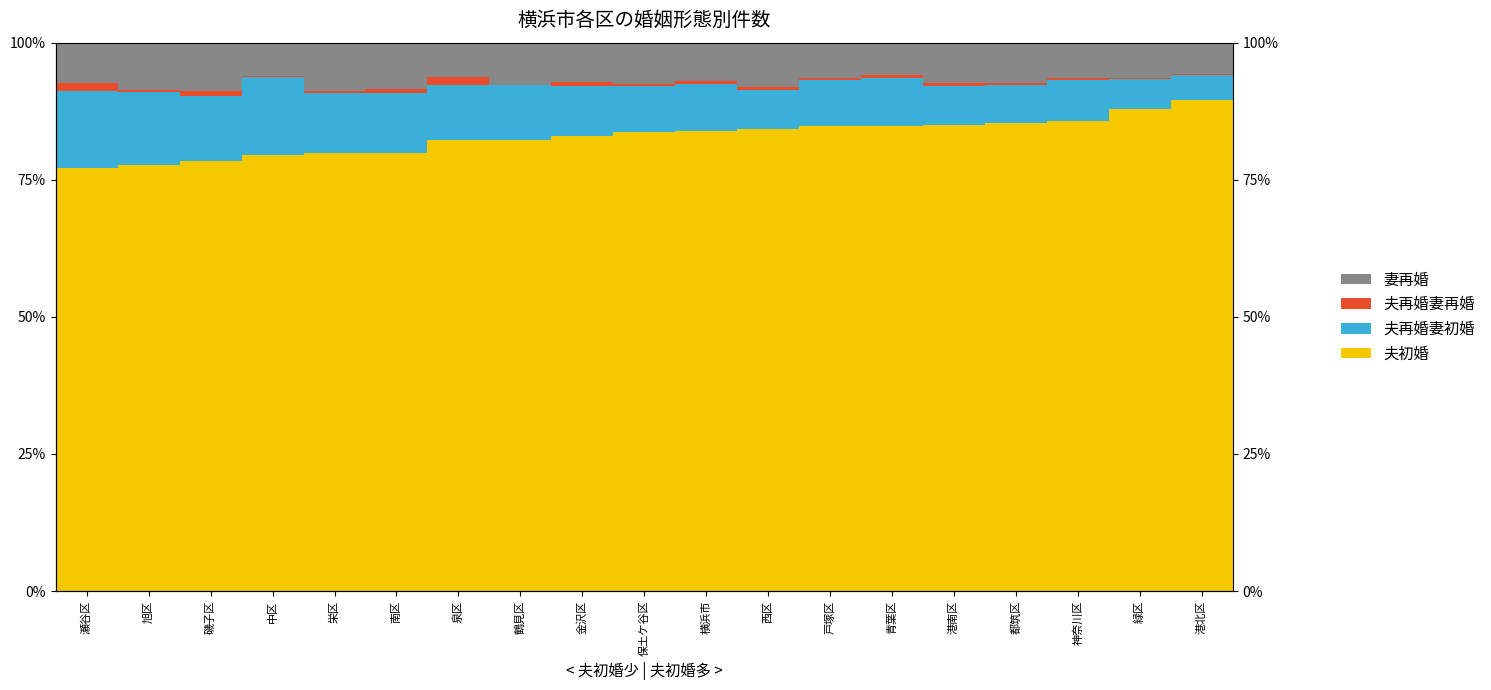

What is the highest value of the 夫再婚妻初婚 series?

0.1